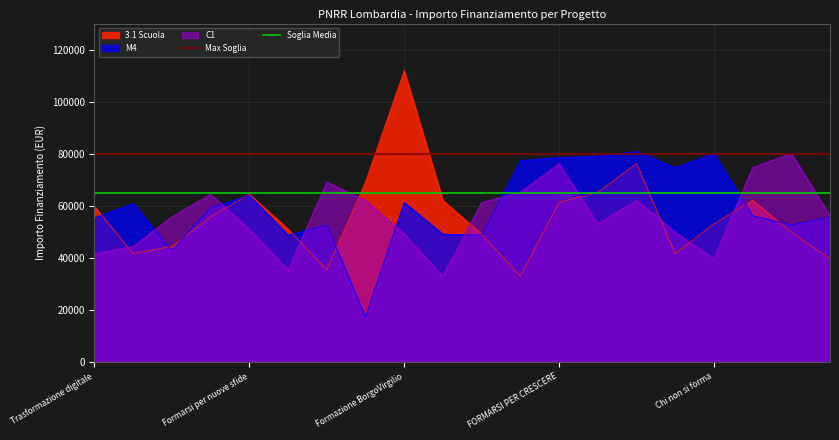

What is the highest value of the M4 series?

80917.6